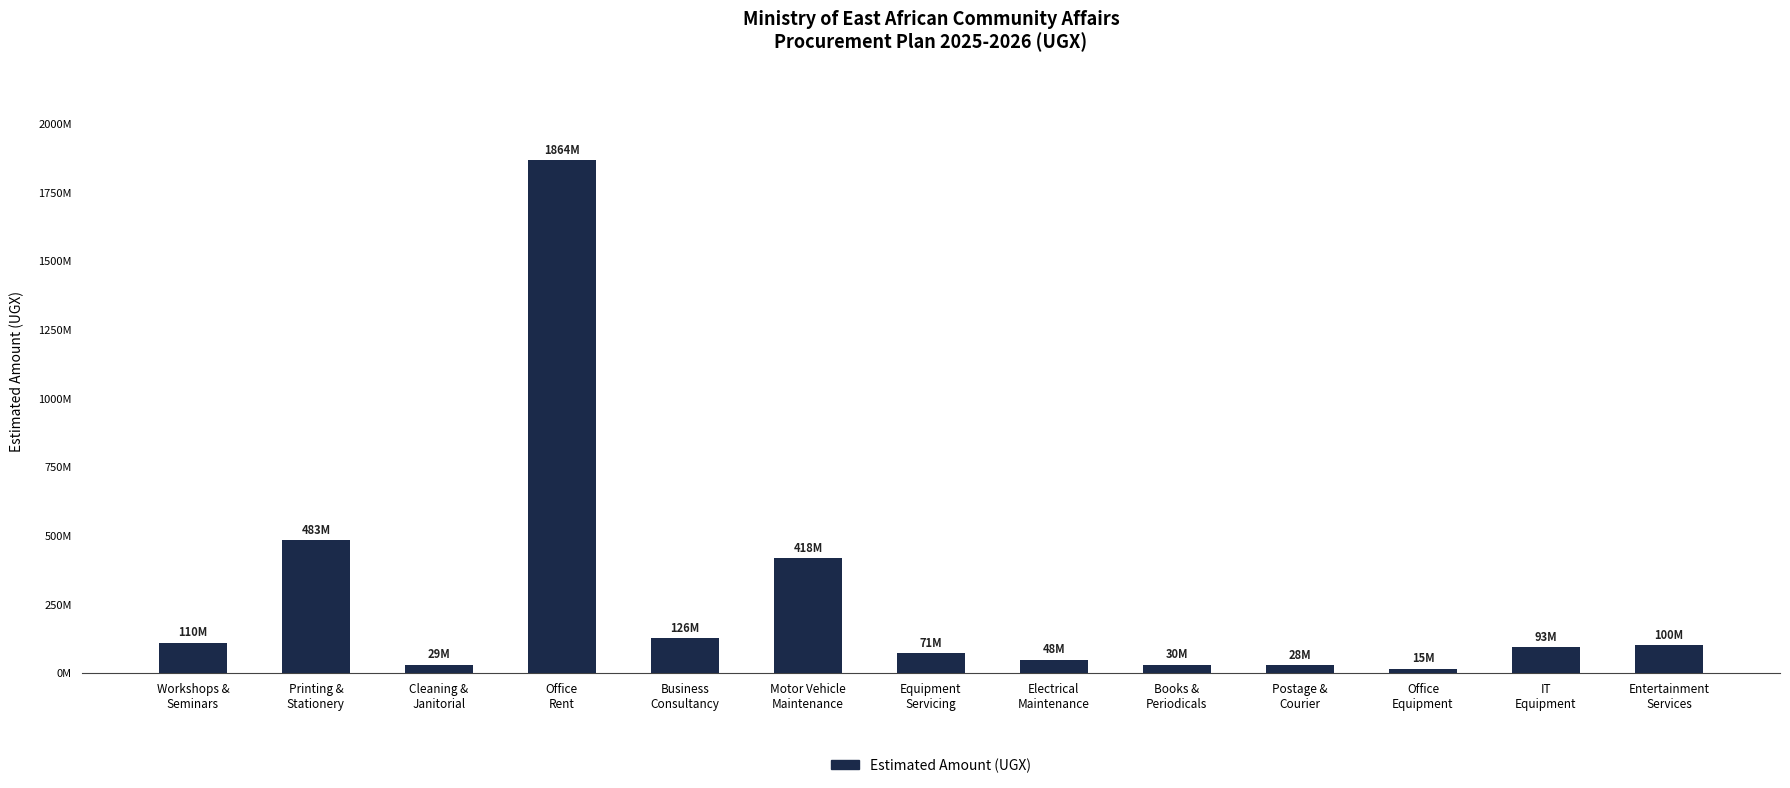

Approximately how many times larger is the value at Equipment
Servicing compared to Cleaning &
Janitorial?

2.5